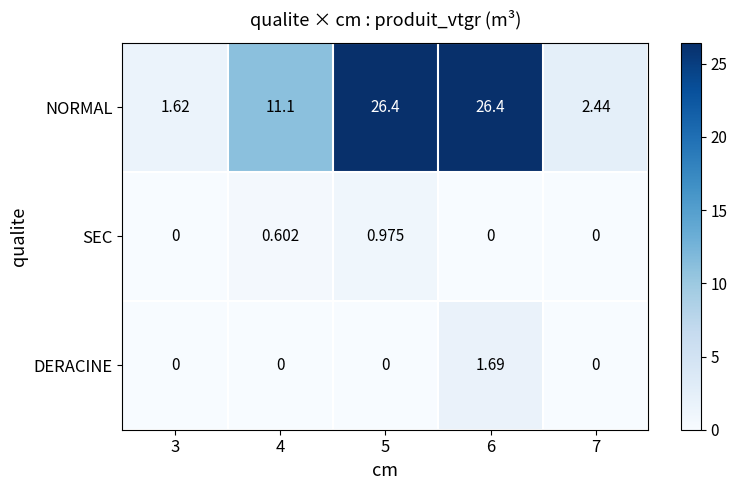

Between 3 and 4, which series saw the biggest shift?

NORMAL